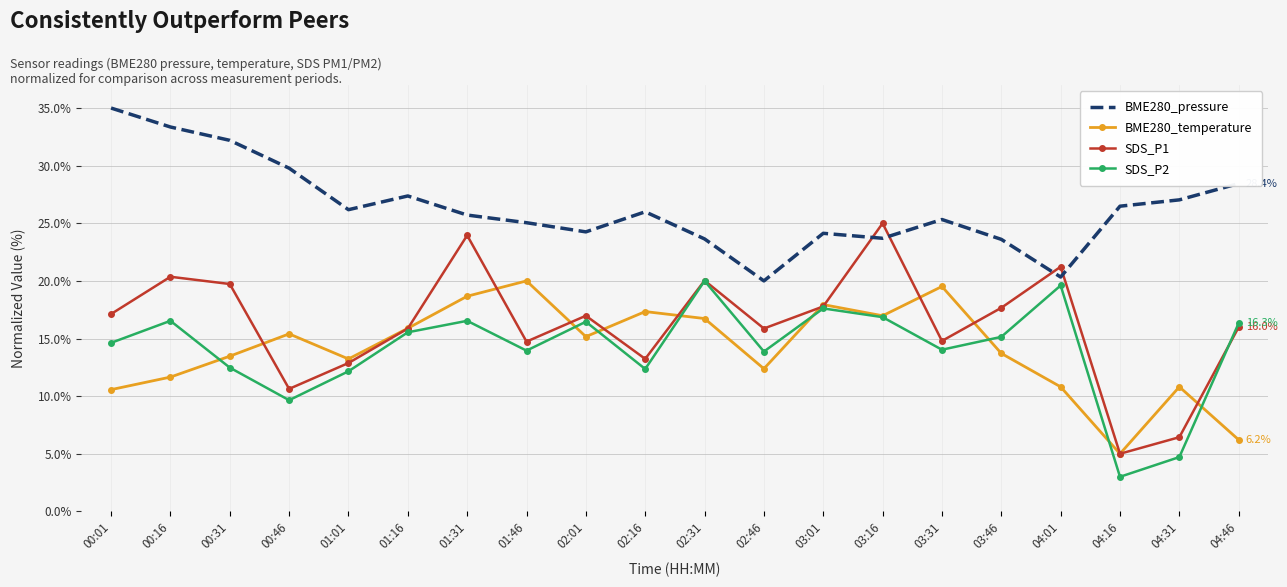

What position from the left is 02:01?

9